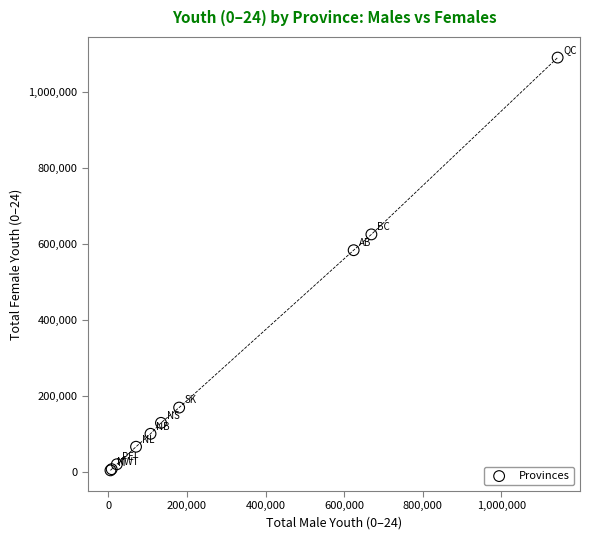

What Y value in the scatter plot is closest to 547671?

583871